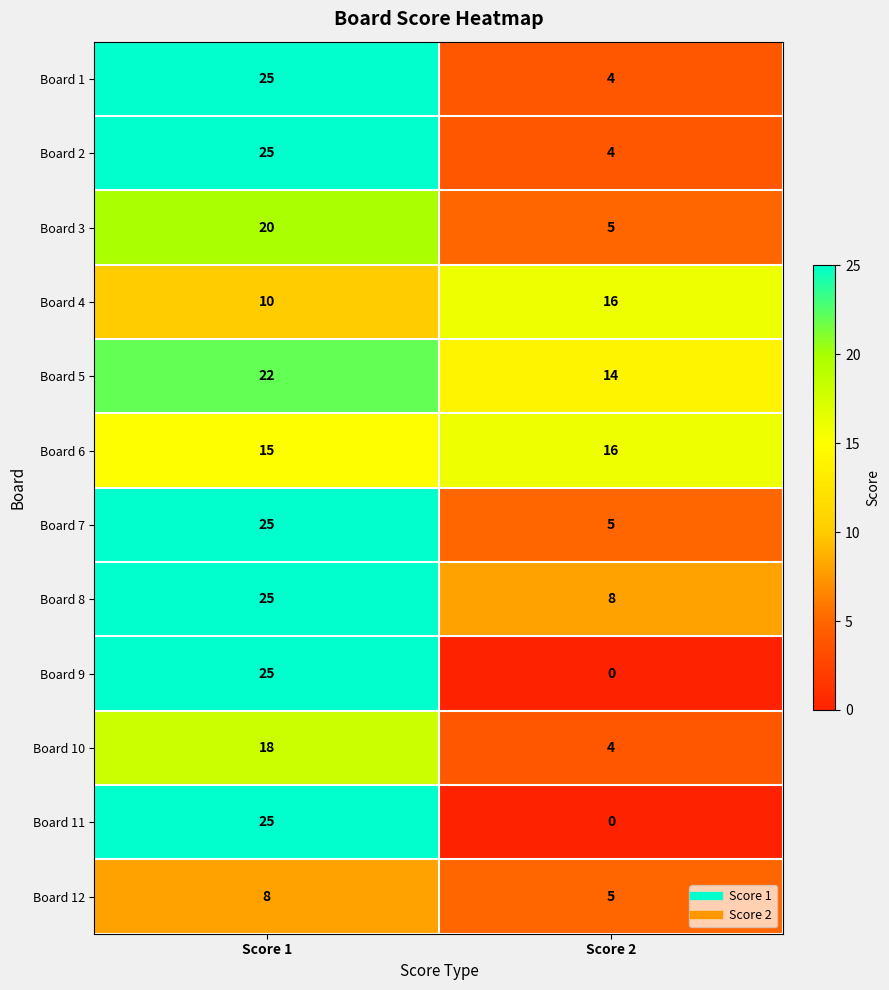

Reading left to right, list all the values displayed in this chart.

Board 1: Score 1=25	Score 2=4
Board 2: Score 1=25	Score 2=4
Board 3: Score 1=20	Score 2=5
Board 4: Score 1=10	Score 2=16
Board 5: Score 1=22	Score 2=14
Board 6: Score 1=15	Score 2=16
Board 7: Score 1=25	Score 2=5
Board 8: Score 1=25	Score 2=8
Board 9: Score 1=25	Score 2=0
Board 10: Score 1=18	Score 2=4
Board 11: Score 1=25	Score 2=0
Board 12: Score 1=8	Score 2=5